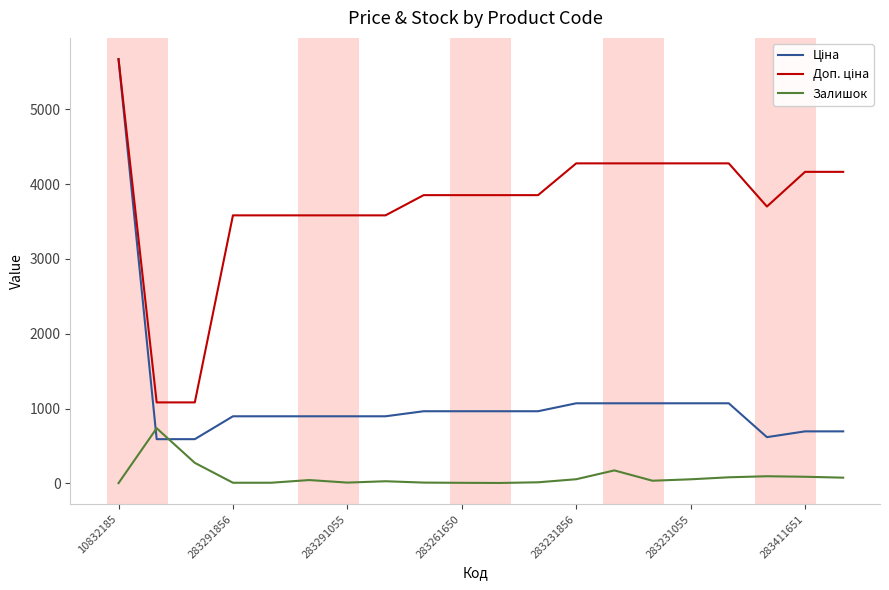

Count the number of categories in the chart.

20